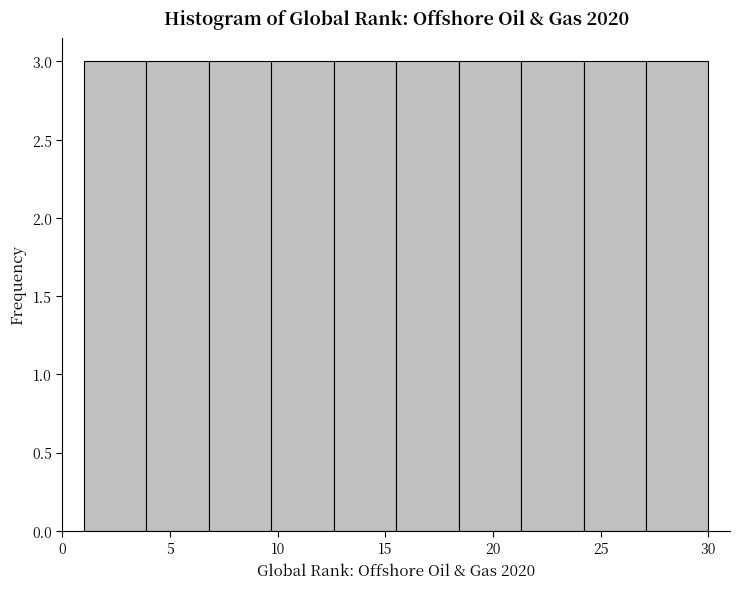

Reading left to right, list every bar in this chart as the range it spans on the x-axis followed by its height. Neither the bar edges nor the heights are printed on the chart, so give them approximately, as read against the axes.

1.0 to 3.9: 3
3.9 to 6.8: 3
6.8 to 9.7: 3
9.7 to 12.6: 3
12.6 to 15.5: 3
15.5 to 18.4: 3
18.4 to 21.3: 3
21.3 to 24.2: 3
24.2 to 27.1: 3
27.1 to 30.0: 3